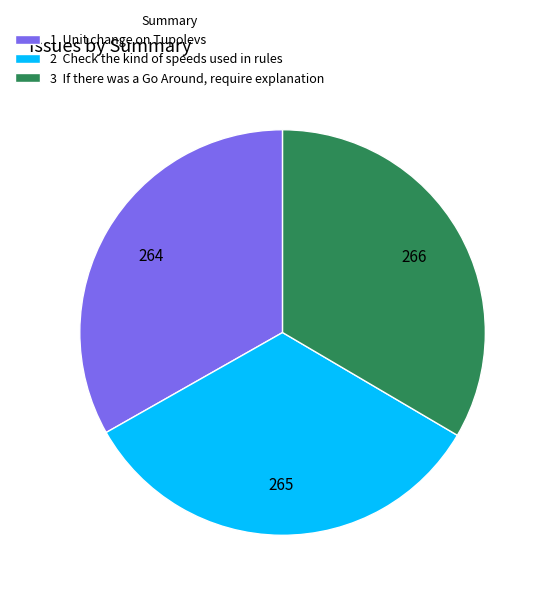

Do 3 If there was a Go Around, require explanation and 1 Unit change on Tupolevs together represent more than half of the pie?

Yes